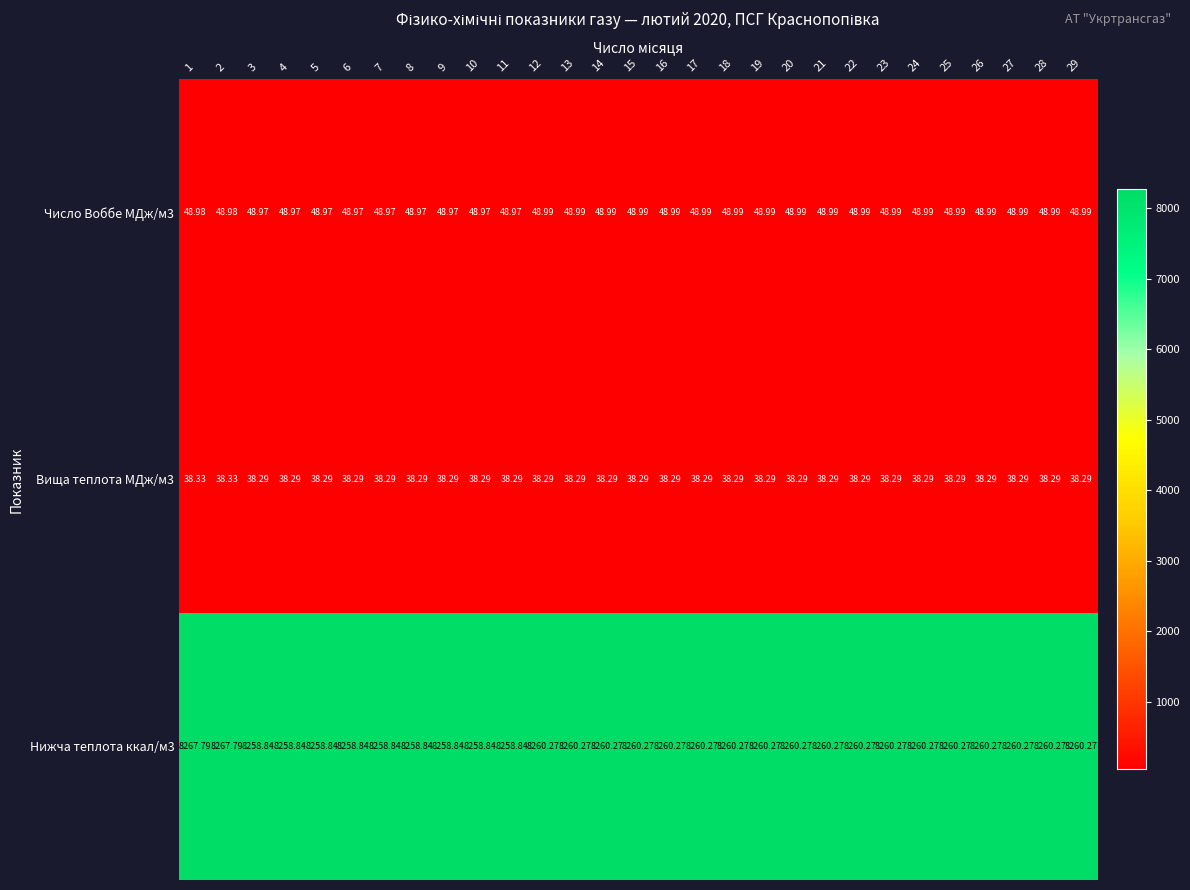

At which category is the sum across all series the highest?

1